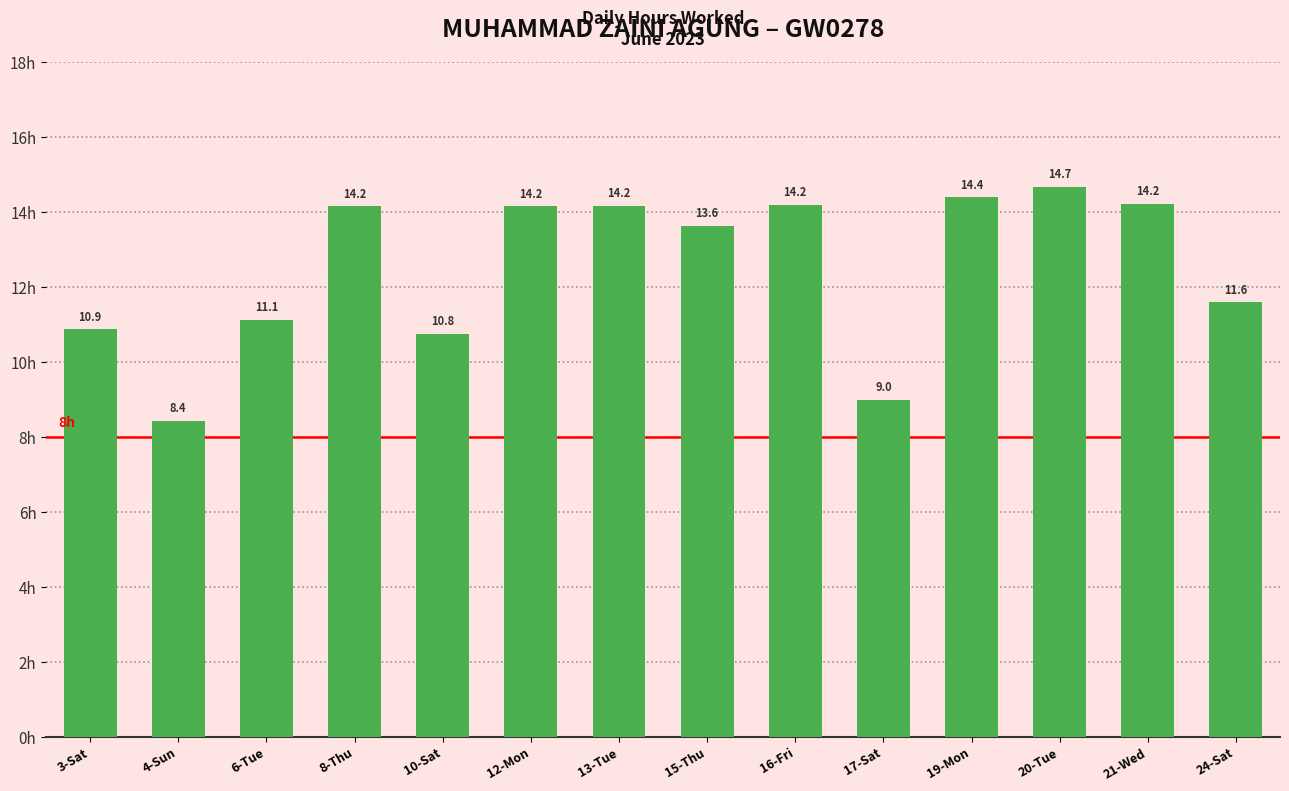

At which label does the data first exceed 14?

8-Thu